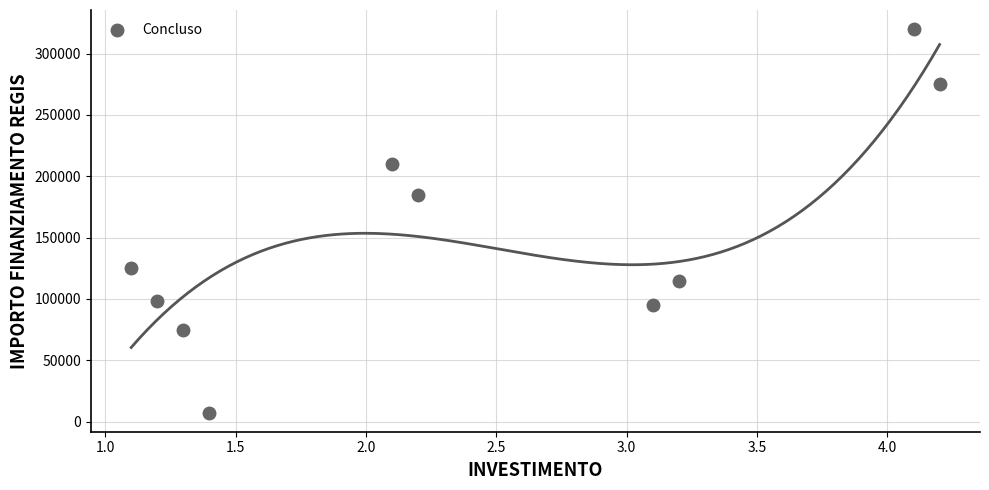

What Y value in the scatter plot is closest to 163650?

185000